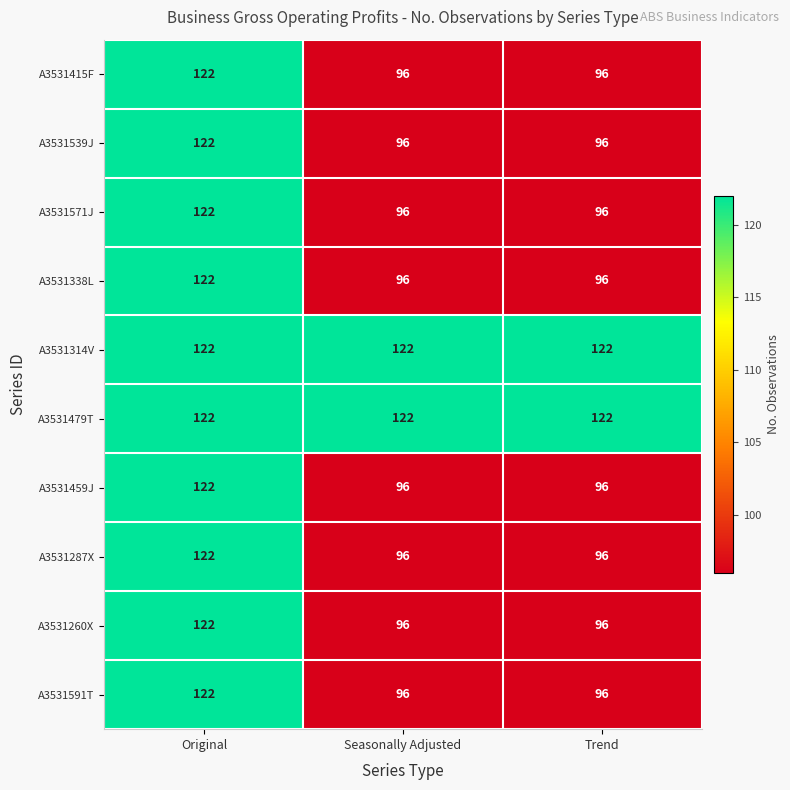

What is the sum of all A3531571J values?

314